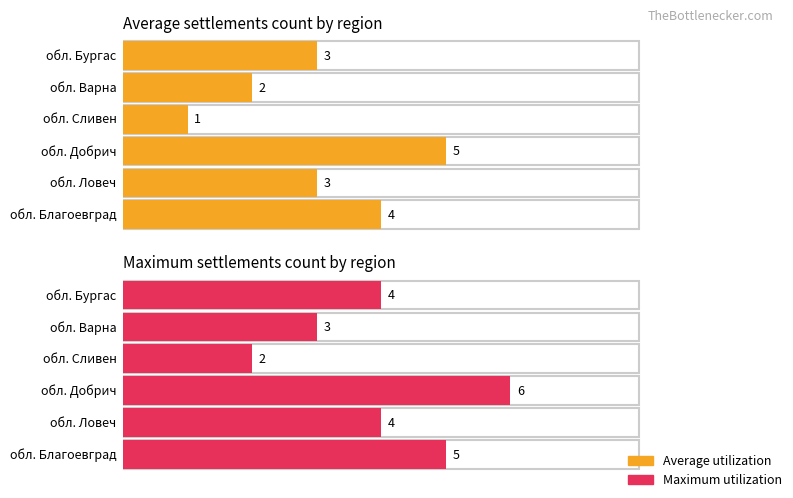

How many series are shown in this chart?

2